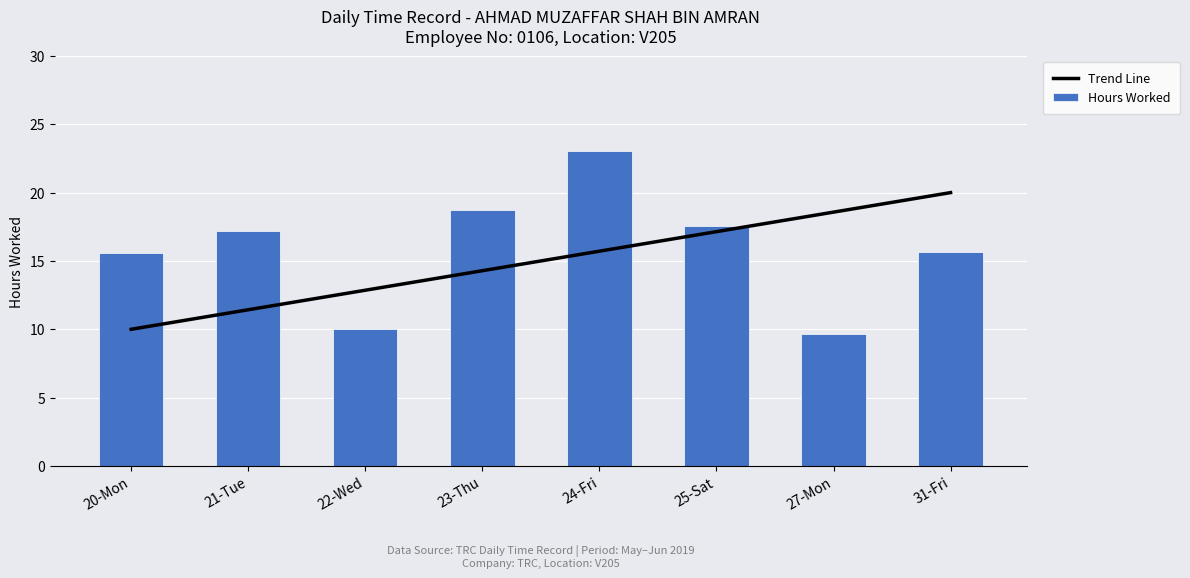

What is the highest value of the Hours Worked series?

23.0